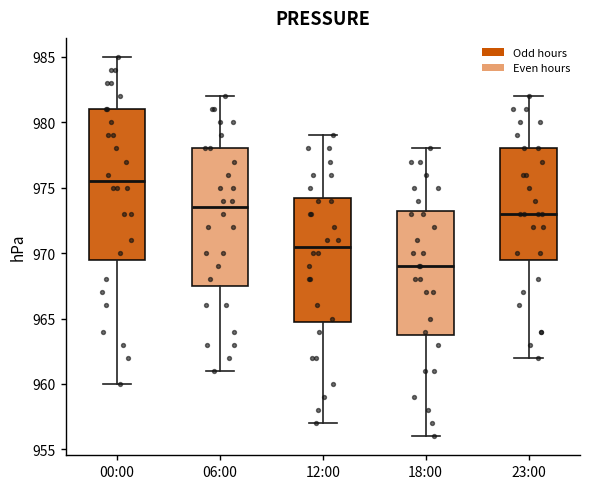

Reading left to right, read every box against the y-axis: the position of its median line, the range the box covers, and the ends of its whiskers. The values are not printed on the chart, so give them approximately, as read against the axis.

00:00: median 975.5, box 969.5 to 981.0, whiskers 960.0 to 985.0
06:00: median 973.5, box 967.5 to 978.0, whiskers 961.0 to 982.0
12:00: median 970.5, box 965.0 to 974.5, whiskers 957.0 to 979.0
18:00: median 969.0, box 964.0 to 973.5, whiskers 956.0 to 978.0
23:00: median 973.0, box 969.5 to 978.0, whiskers 962.0 to 982.0